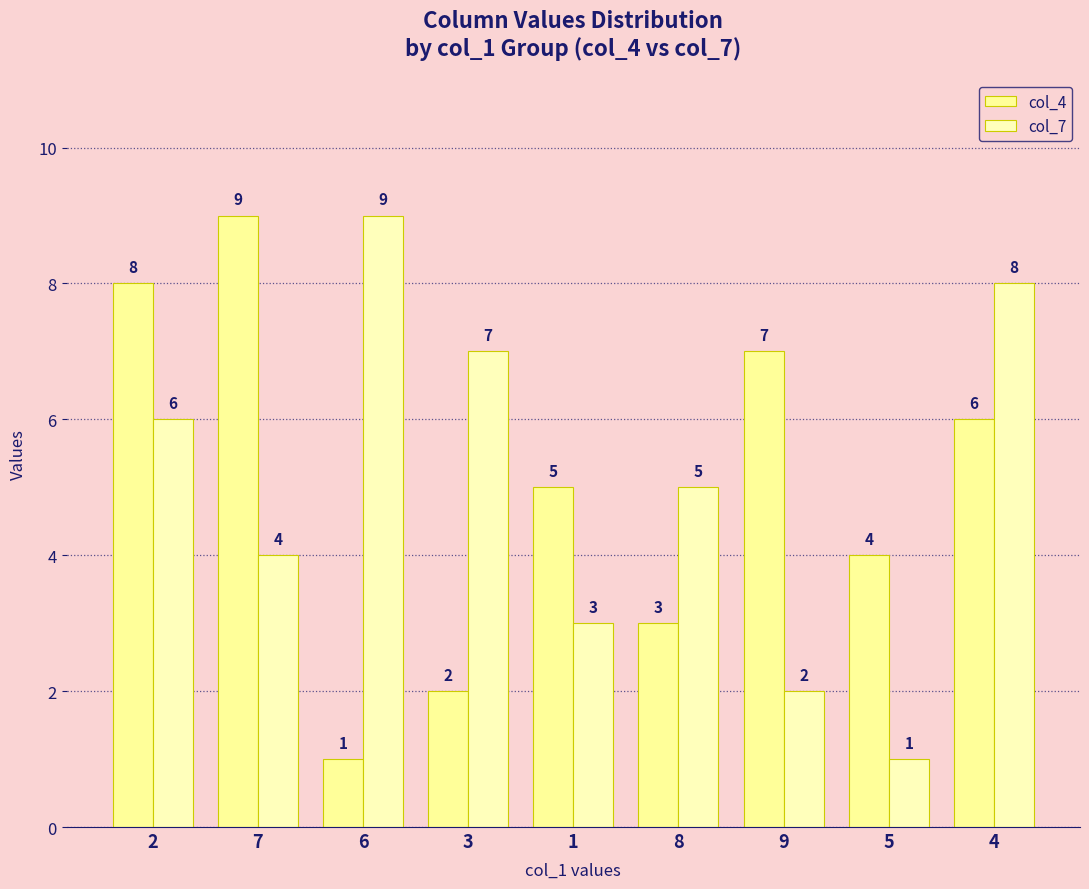

What is the label of the 5th bar from the right?

1